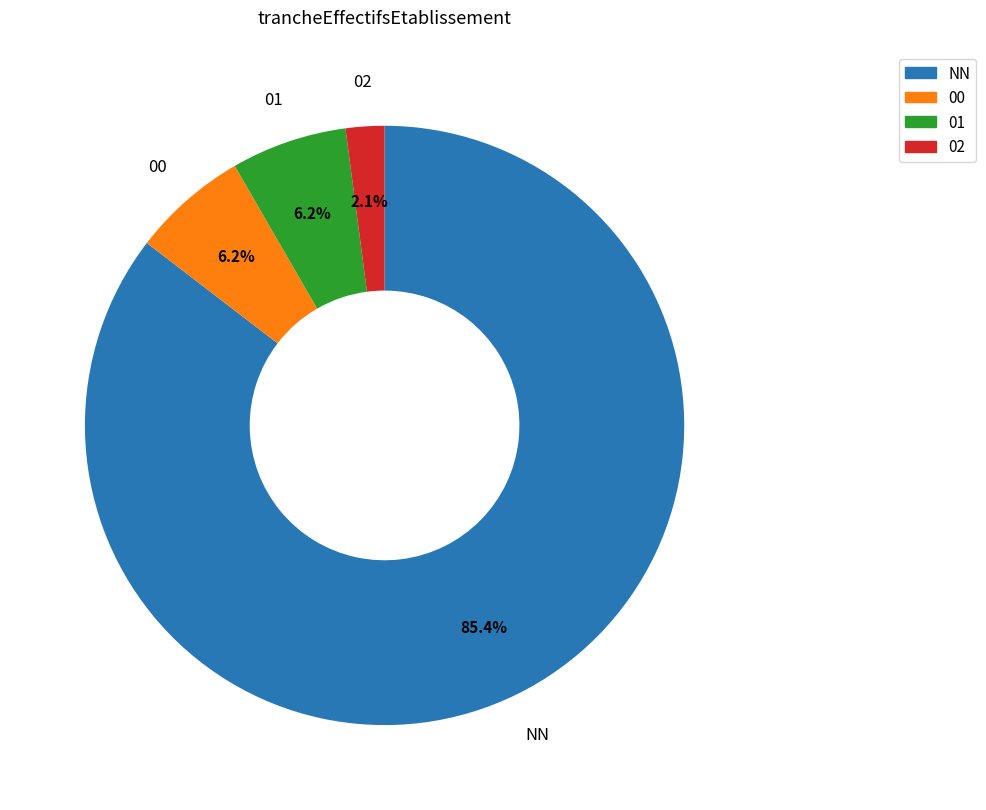

The NN slice represents 99% of the pie. True or false?

False